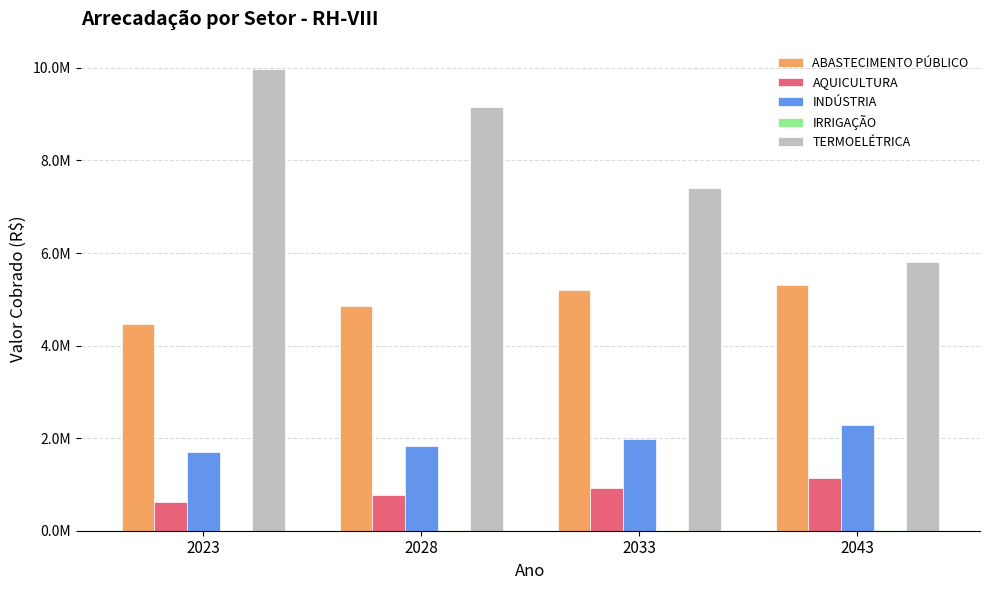

Which series has the widest spread of values?

TERMOELÉTRICA